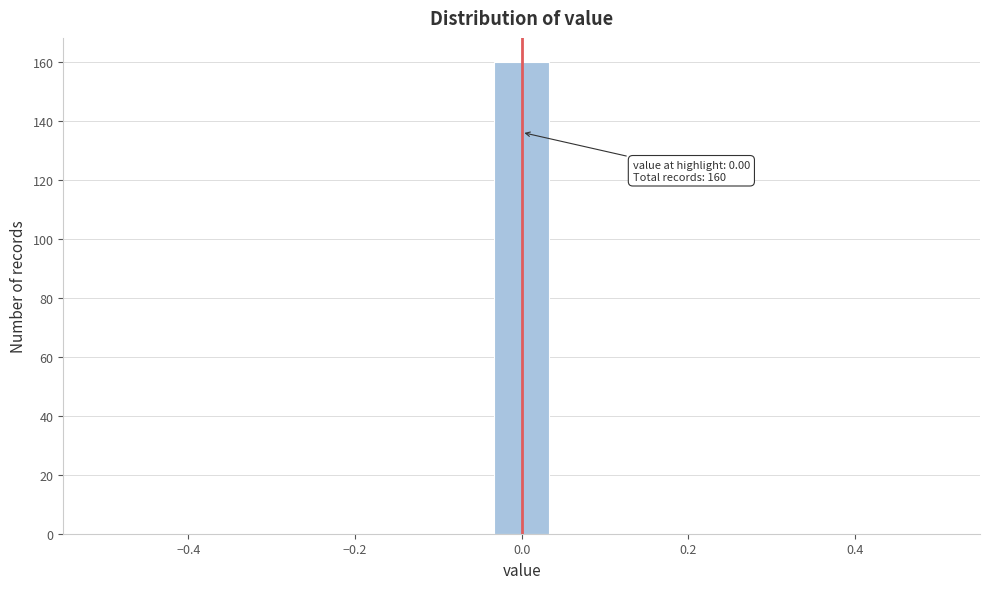

Around what value on the x-axis is the tallest bar? Give the approximate position of its centre, as read against the axis.

0.00